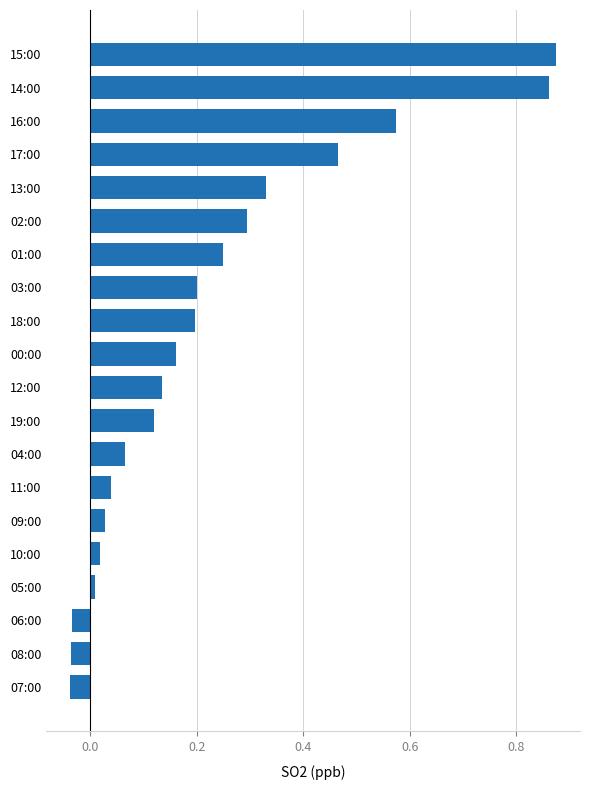

The value at 08:00 is -0.0. True or false?

True